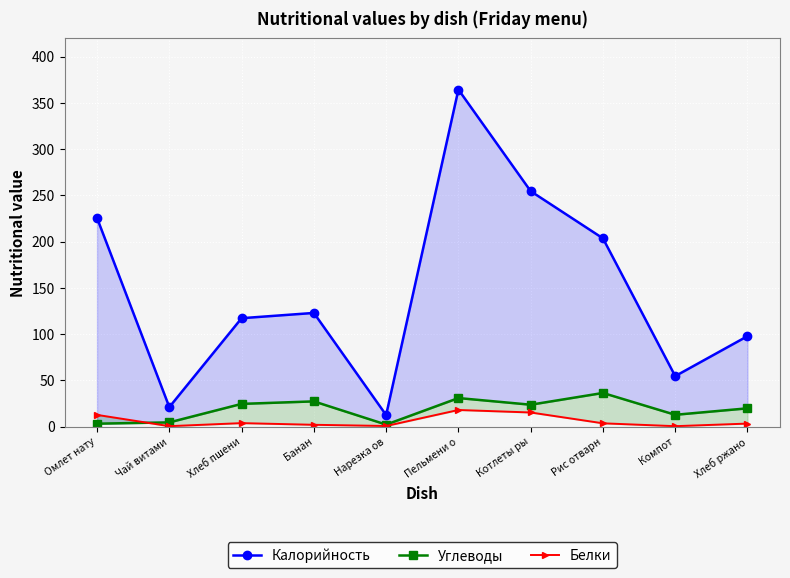

What is the sum of all Калорийность values?

1473.9